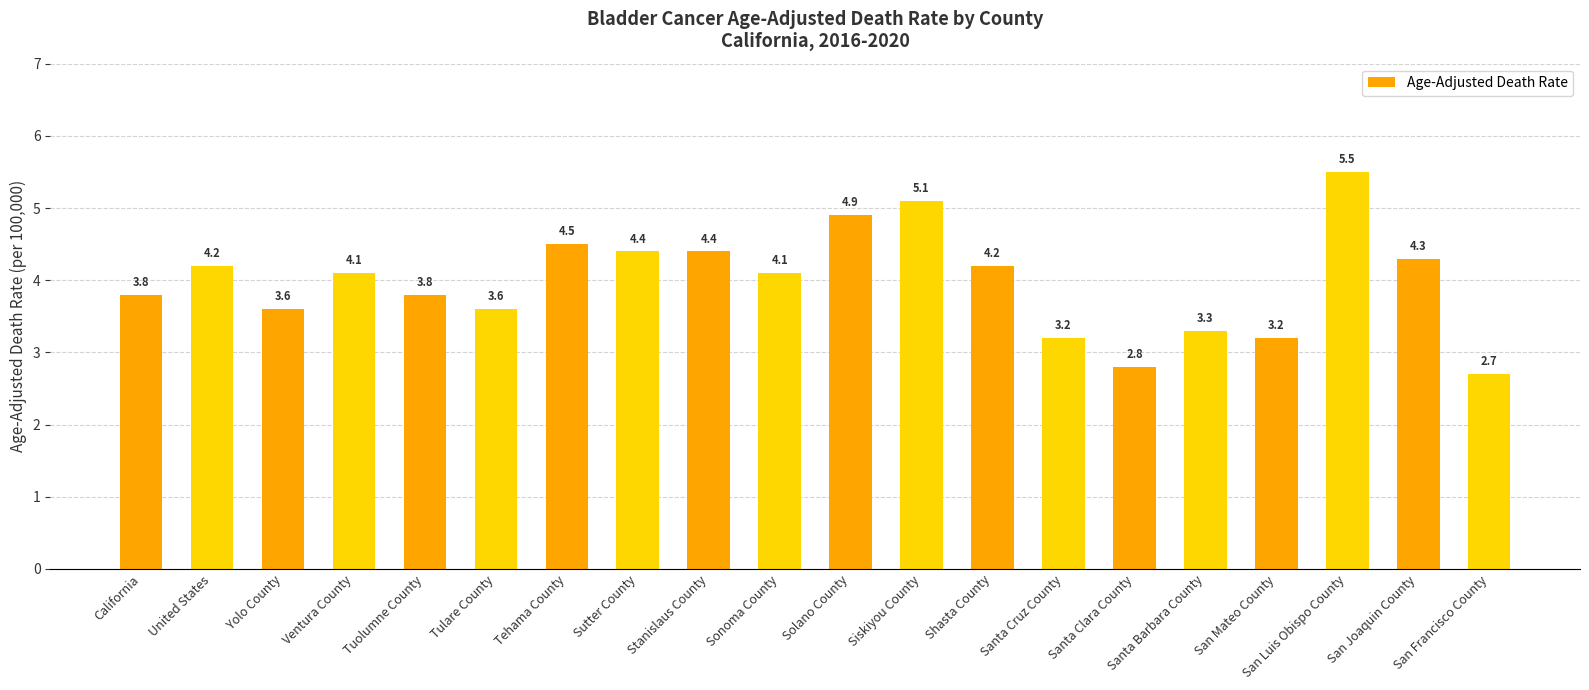

Reading left to right, what are all the values shown in this chart?

3.8	4.2	3.6	4.1	3.8	3.6	4.5	4.4	4.4	4.1	4.9	5.1	4.2	3.2	2.8	3.3	3.2	5.5	4.3	2.7